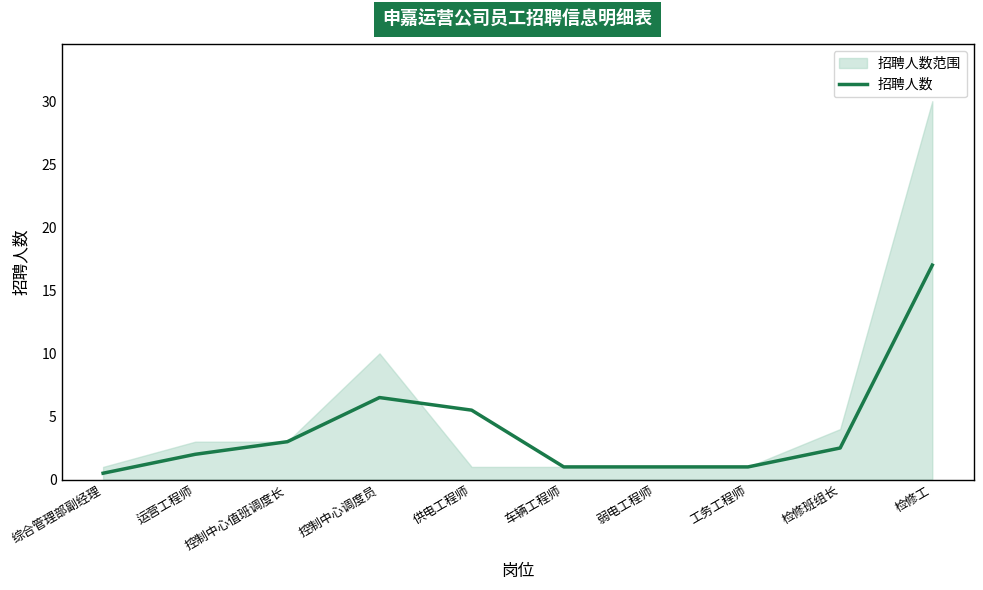

At which category does the chart reach its minimum across all series?

综合管理部副经理